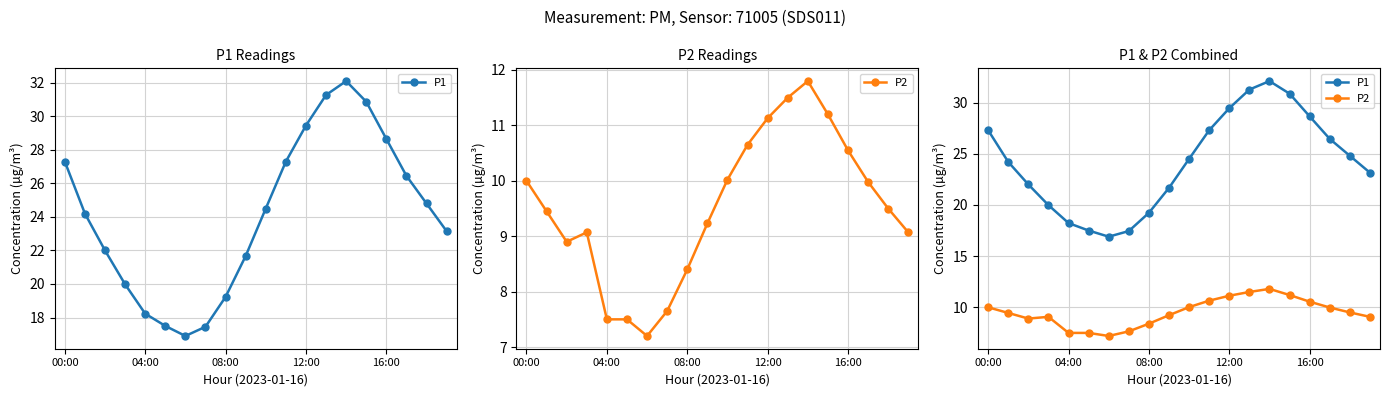

In P1, how many points are lower than both neighbors (excluding endpoints)?

1